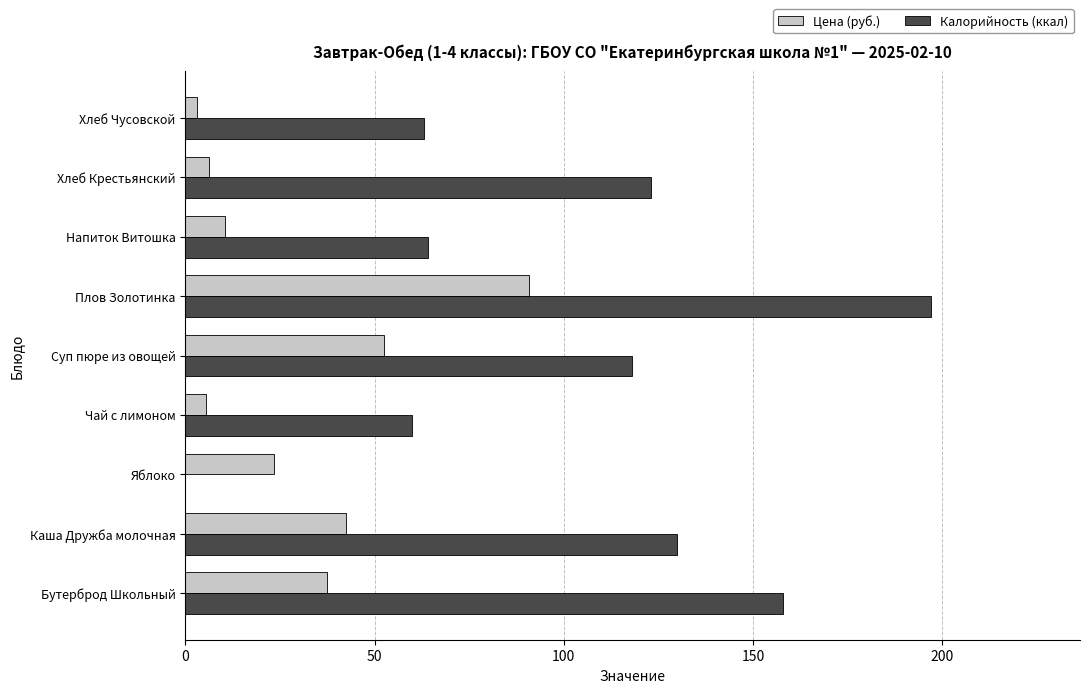

Which series has the largest total across all categories?

Калорийность (ккал)